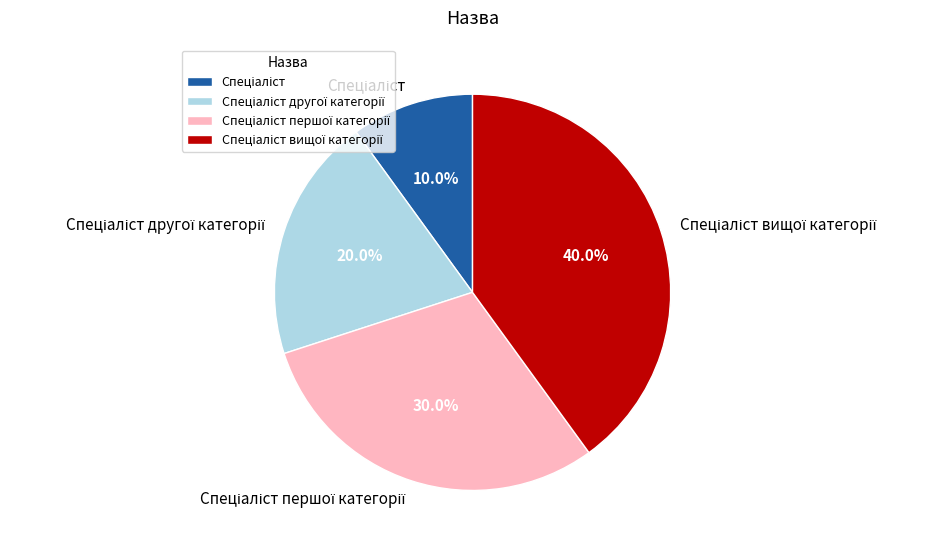

Is there any slice that represents more than half of the pie?

No